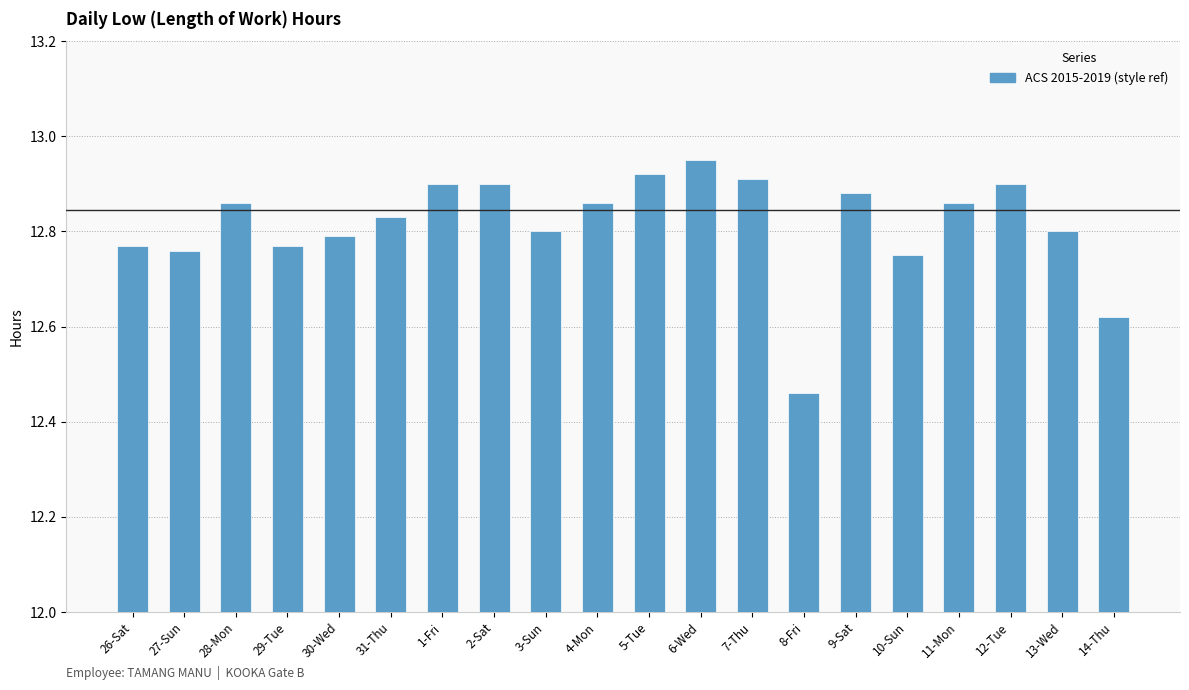

What is the difference between the values at 2-Sat and 30-Wed?

0.1